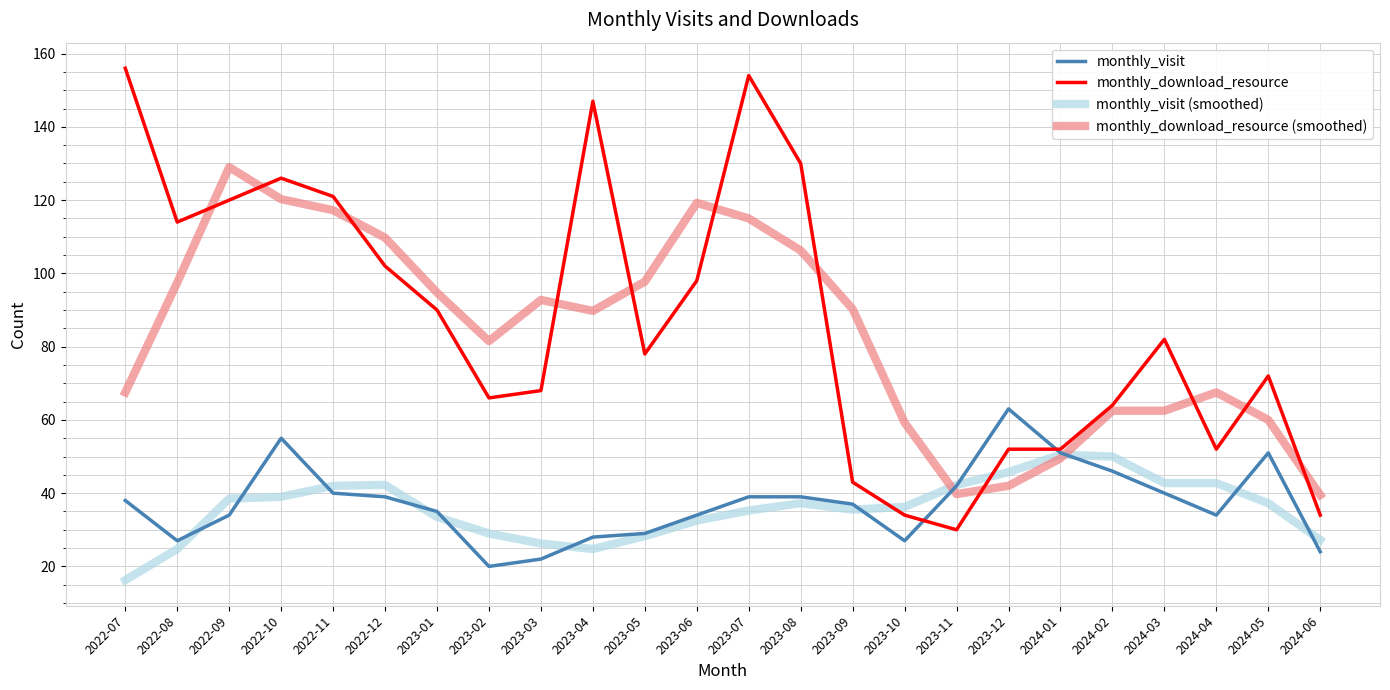

Where does the monthly_visit (smoothed) series first go above 37?

2022-09